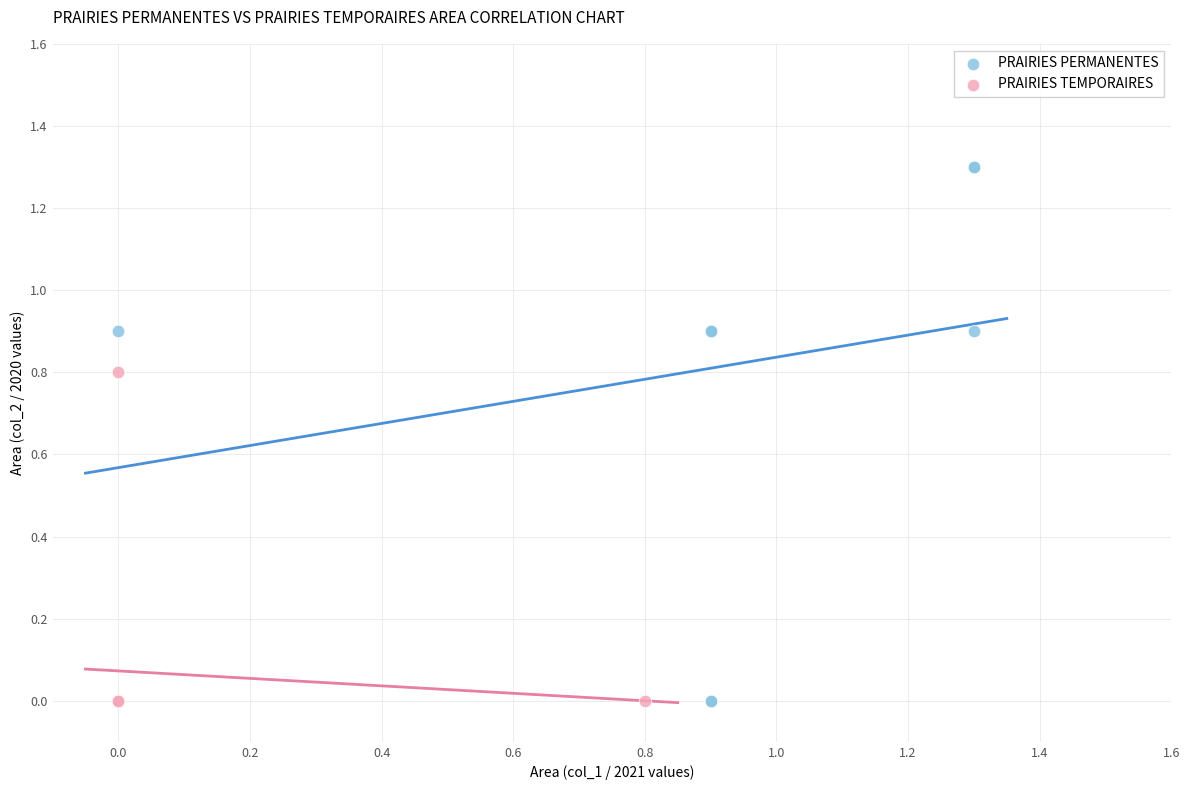

What are all the series names shown in the legend?

PRAIRIES PERMANENTES, PRAIRIES TEMPORAIRES